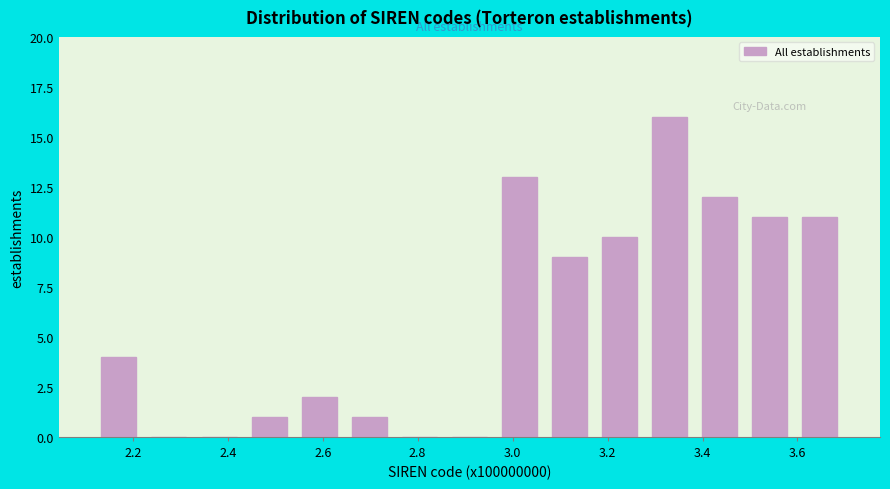

Reading left to right, list every bar in this chart as the range it spans on the x-axis followed by its height. Neither the bar edges nor the heights are printed on the chart, so give them approximately, as read against the axes.

2.12 to 2.22: 4
2.22 to 2.32: 0
2.32 to 2.44: 0
2.44 to 2.54: 1
2.54 to 2.64: 2
2.64 to 2.76: 1
2.76 to 2.86: 0
2.86 to 2.96: 0
2.96 to 3.06: 13
3.06 to 3.18: 9
3.18 to 3.28: 10
3.28 to 3.38: 16
3.38 to 3.48: 12
3.48 to 3.60: 11
3.60 to 3.70: 11